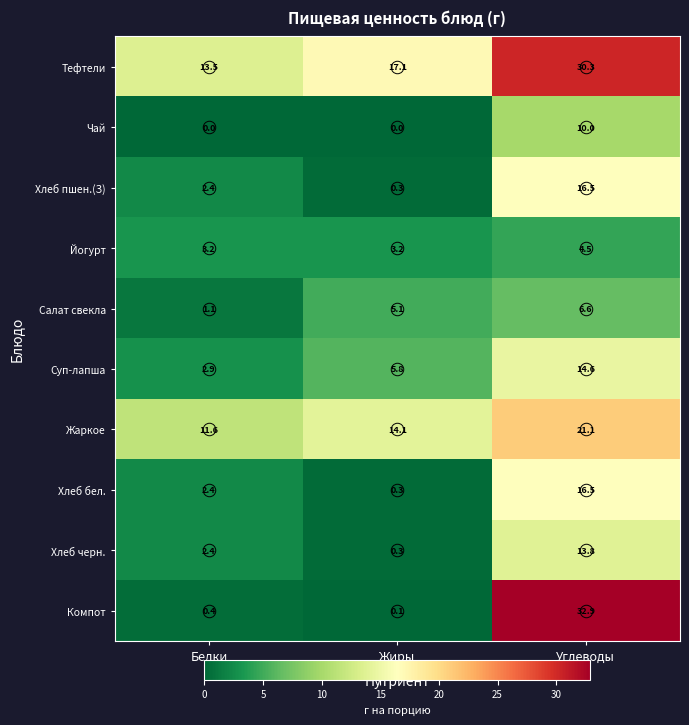

What is the average value of the Тефтели series?

20.3